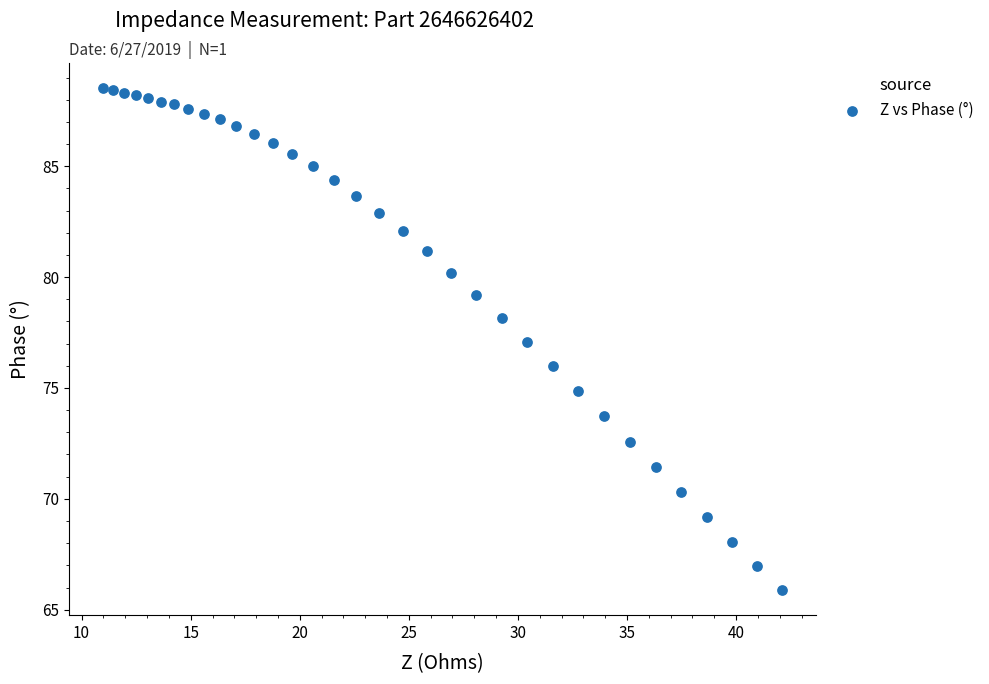

What is the range of X values (max minus min)?

31.1